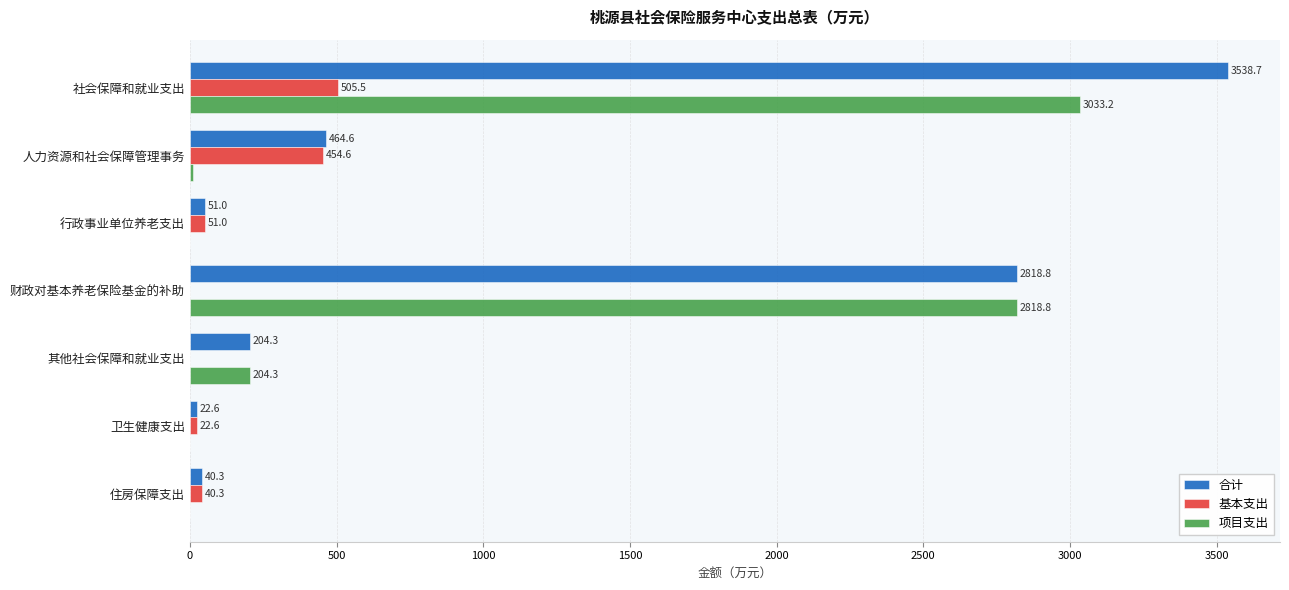

What is the sum of all 项目支出 values?

6066.3